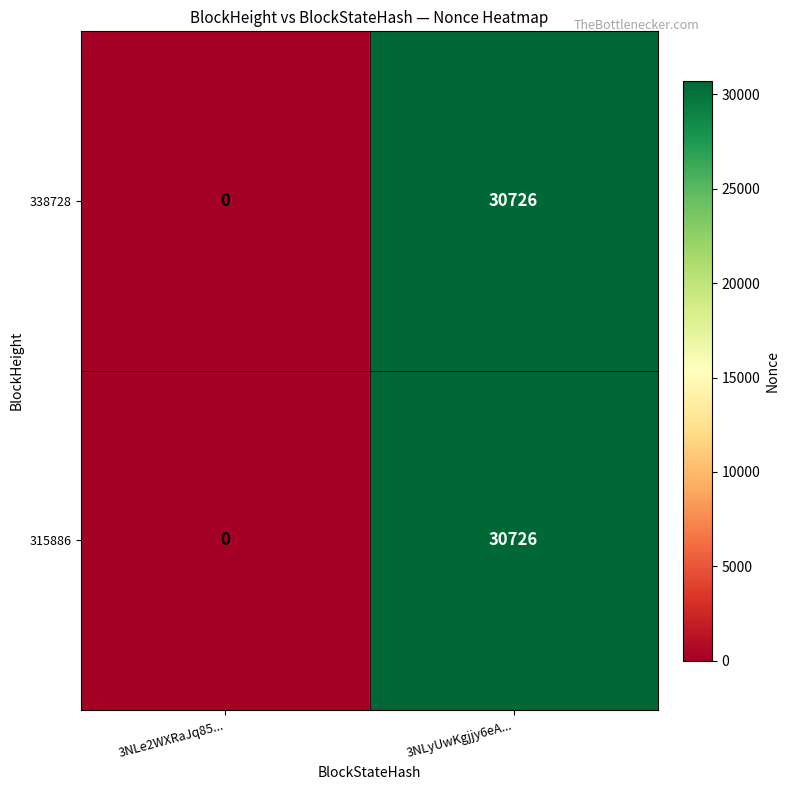

What is the difference between the maximum and minimum values in the 315886 series?

30726